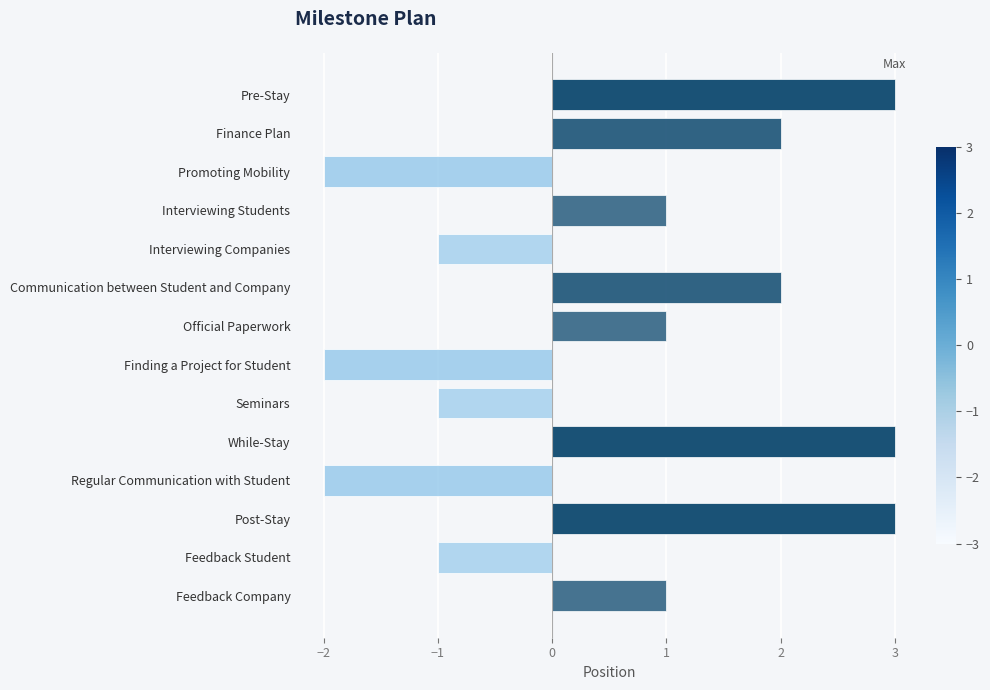

What is the difference between the maximum and minimum values?

5